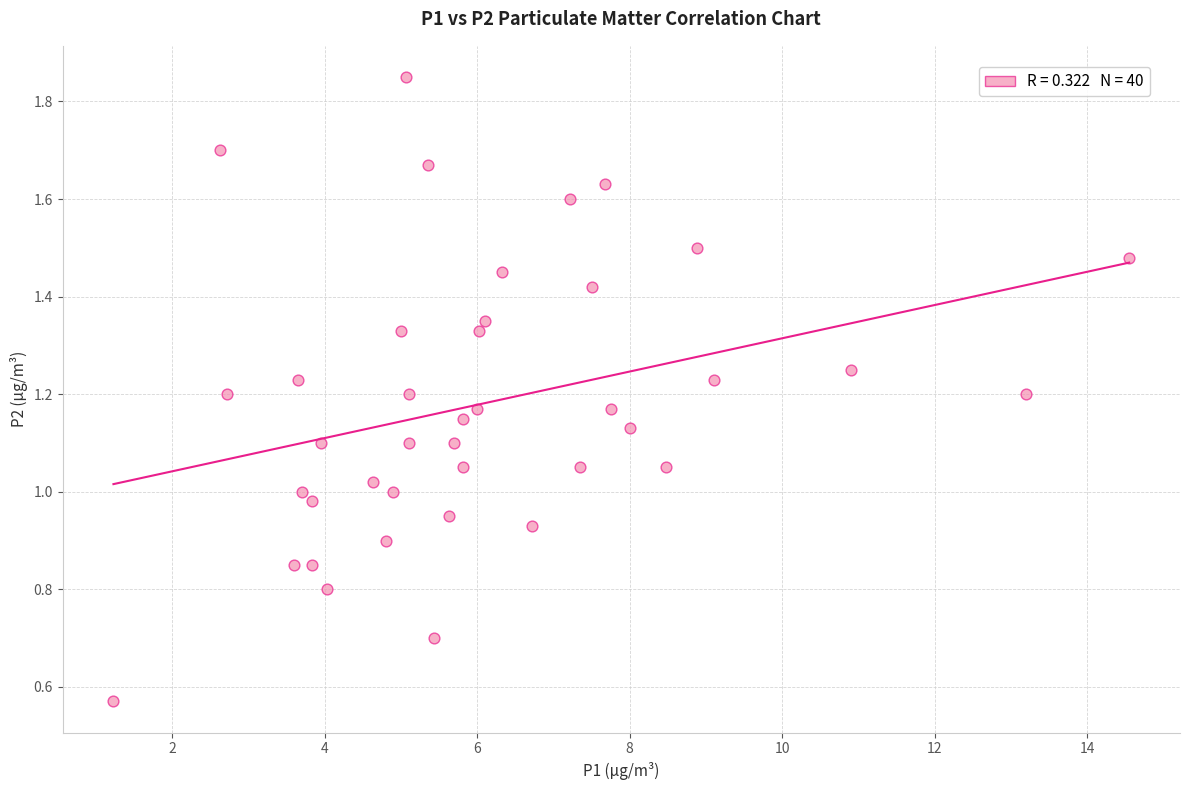

What is the range of X values (max minus min)?

13.3